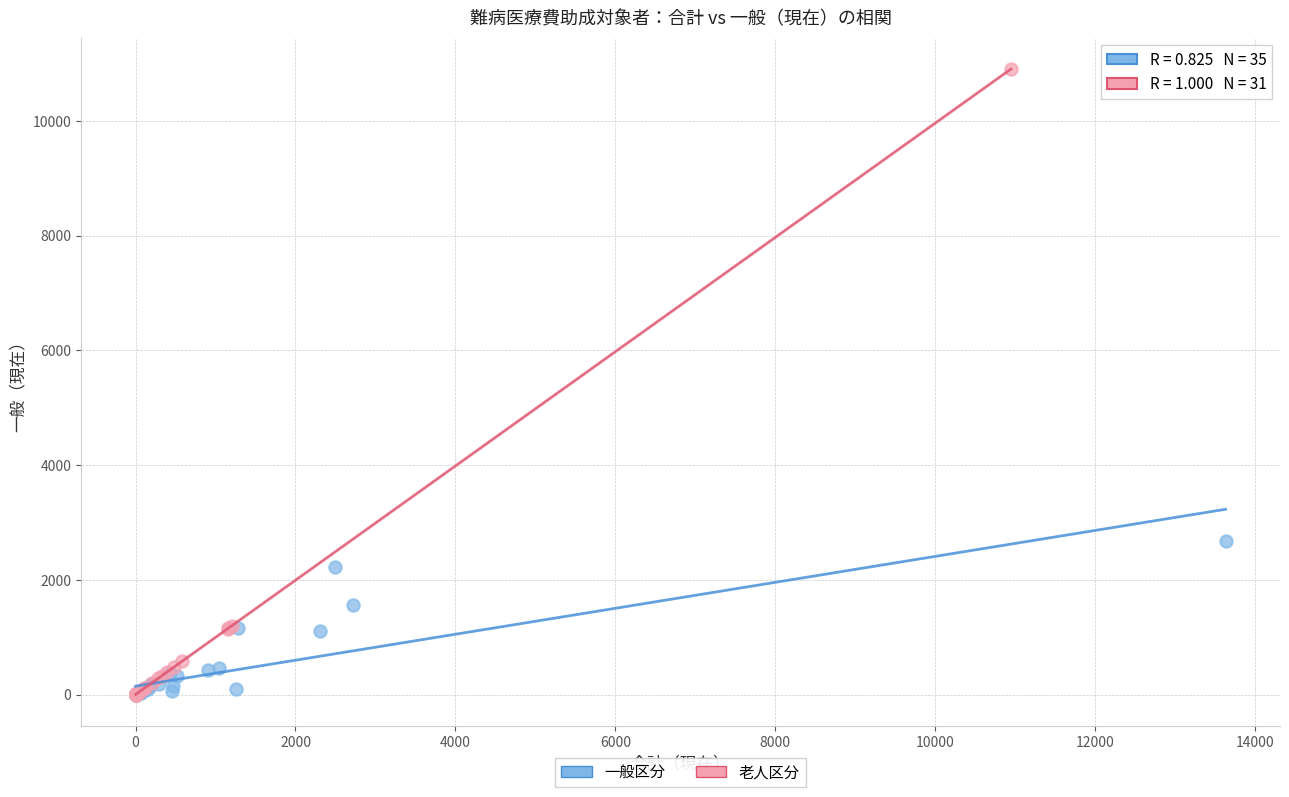

Which series has the widest spread of Y values?

老人区分